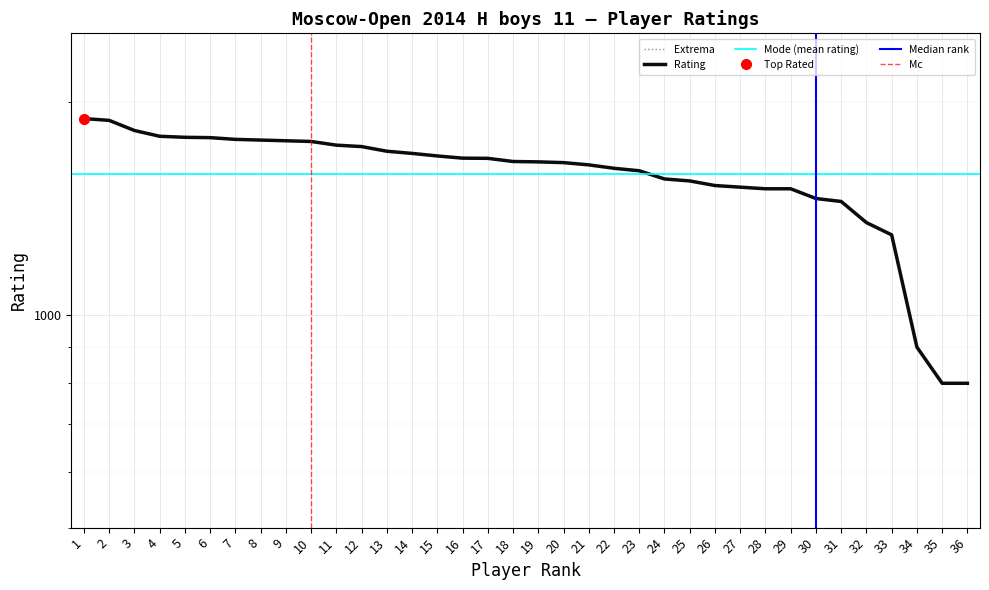

Which label corresponds to the smallest value in the chart?

35